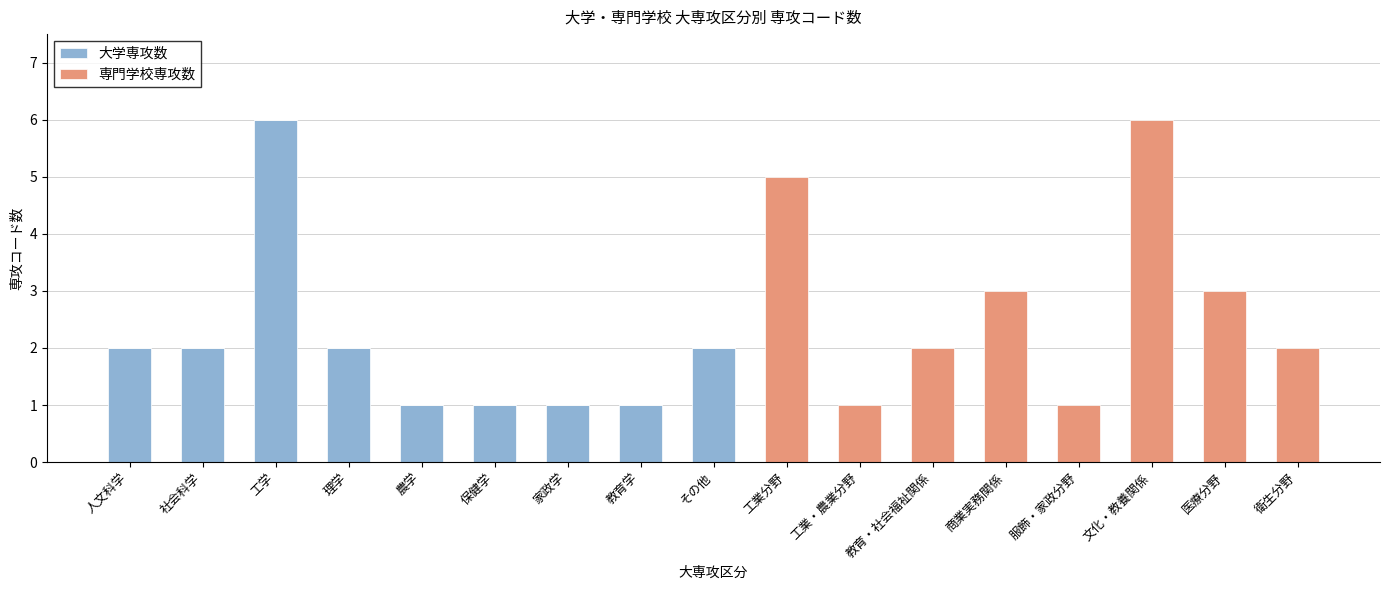

The value of 大学専攻数 at 医療分野 is 3. True or false?

False